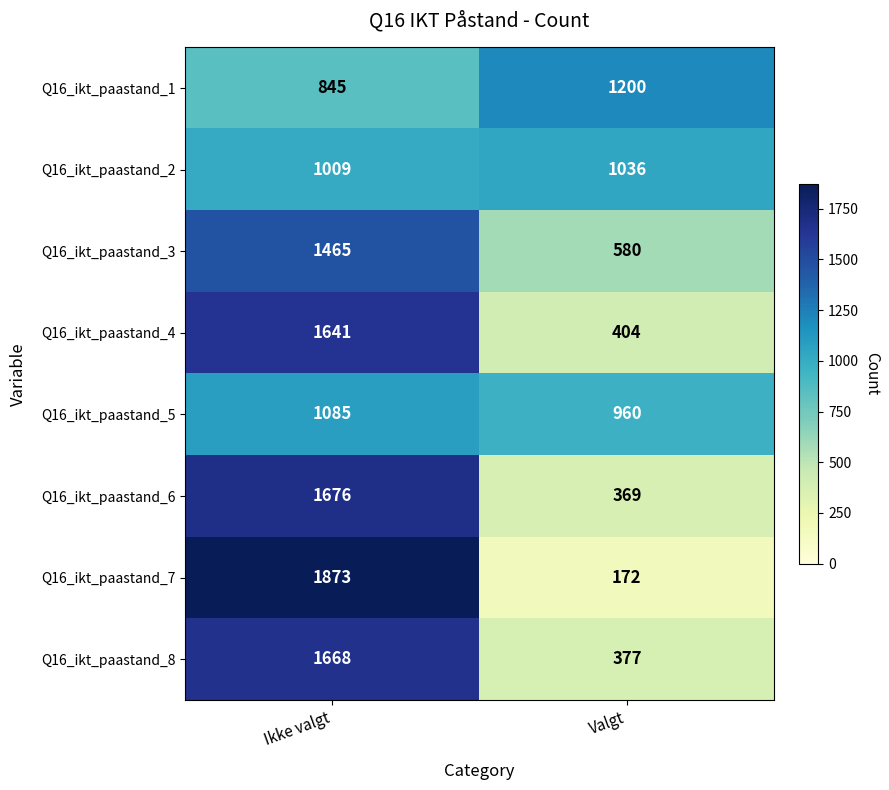

What is the sum of all Q16_ikt_paastand_7 values?

2045